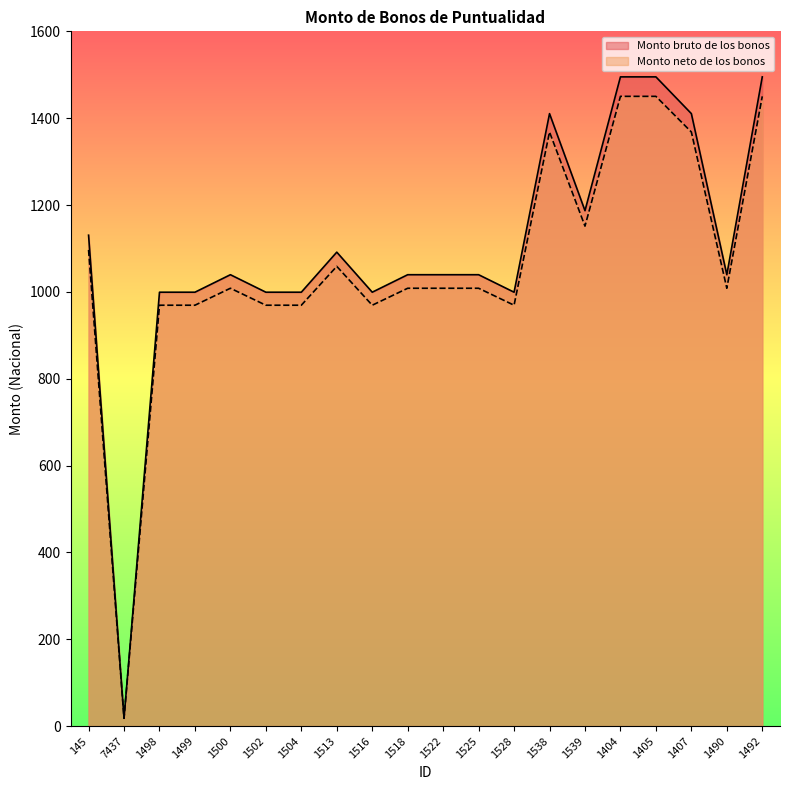

Which has a higher value, 1538 or 1504?

1538